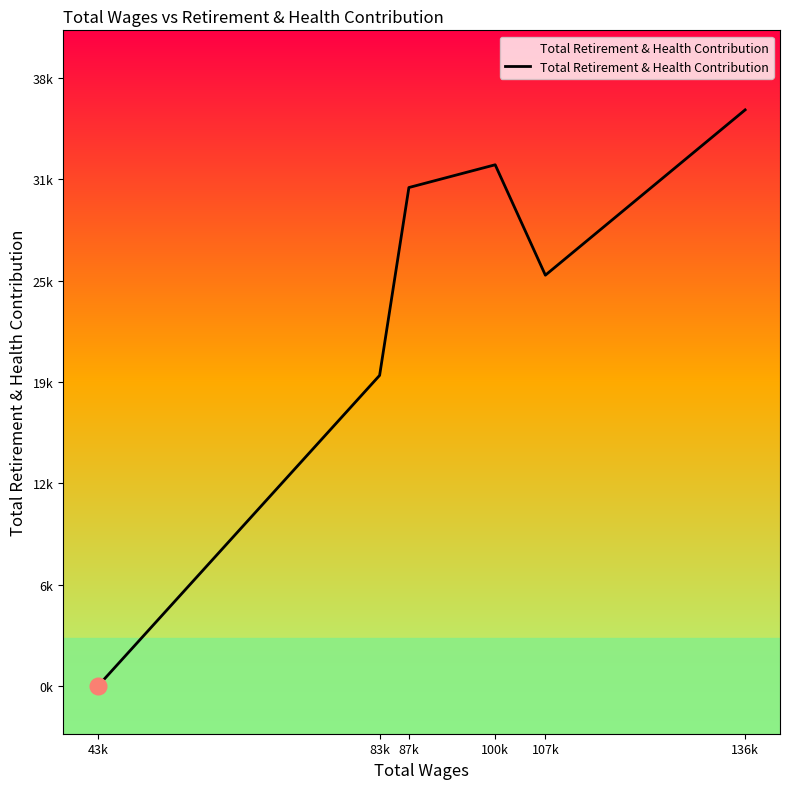

What is the maximum value shown in the chart?

36215